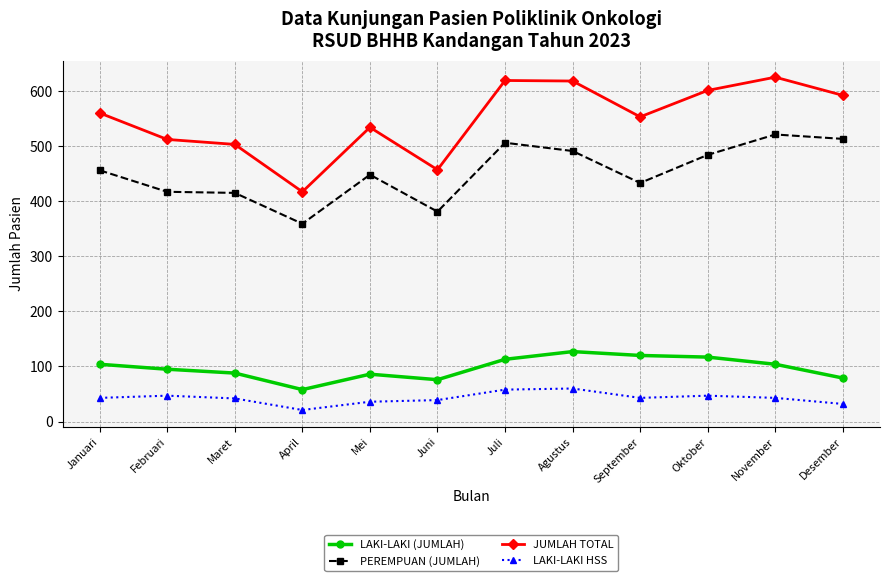

What is the average value of the JUMLAH TOTAL series?

549